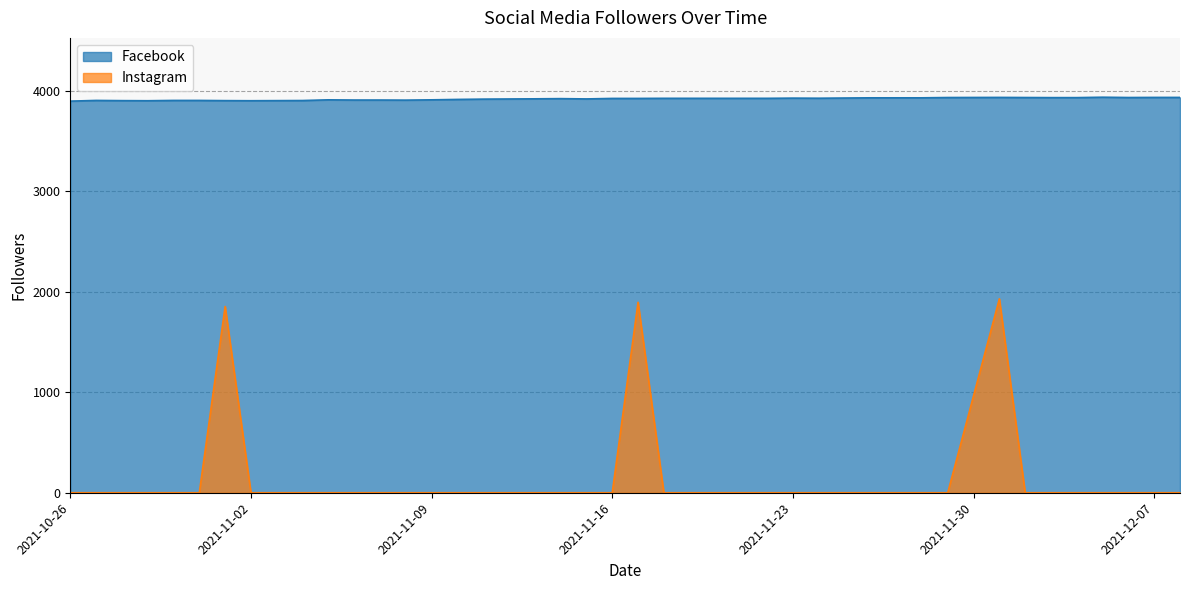

True or false: Instagram and Facebook intersect in this chart.

False